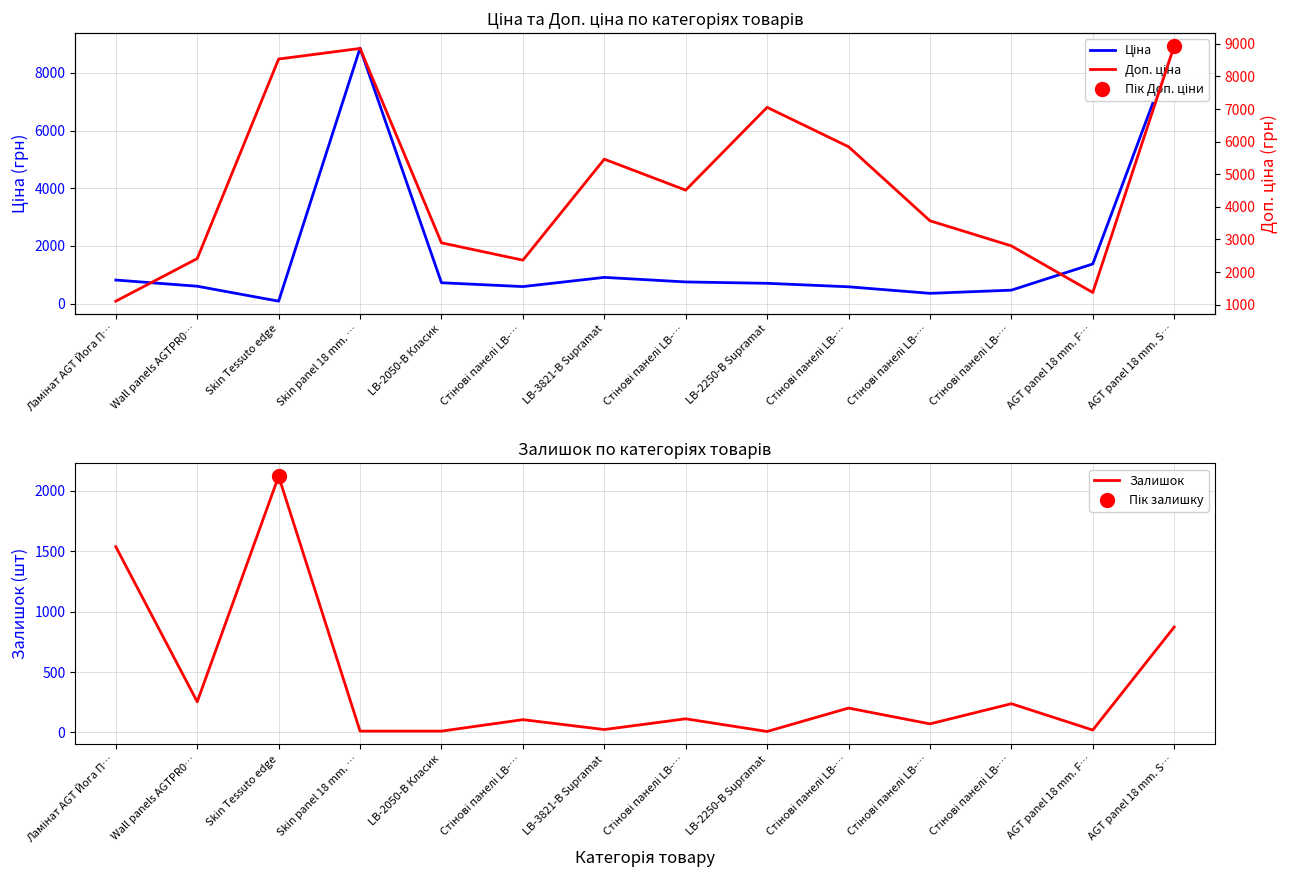

What is the difference between the highest and lowest values at Стінові панелі LB-…?

2260.5